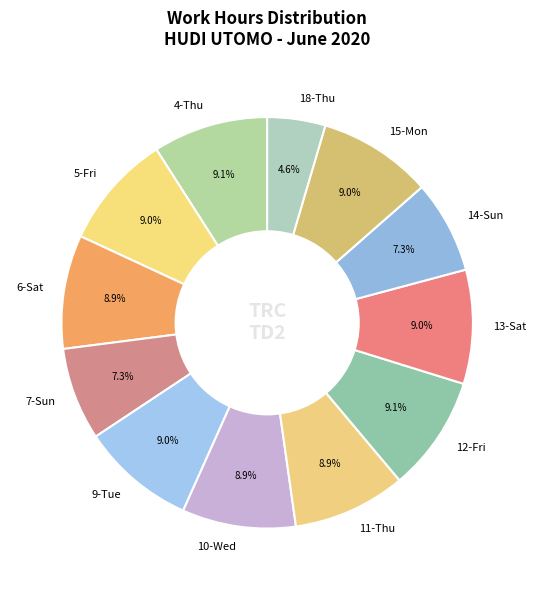

To the nearest percent, what is the average slice percentage?

8%